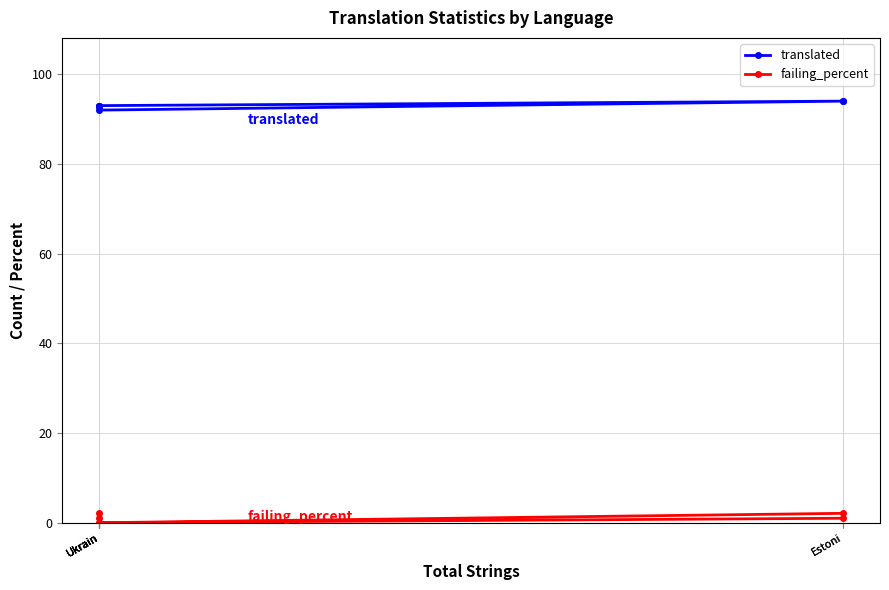

True or false: failing_percent and translated cross at least once.

False